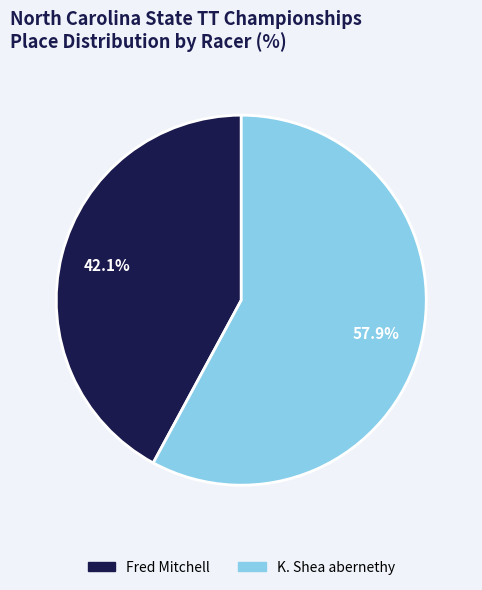

Approximately how many times larger is the value at Fred Mitchell compared to K. Shea abernethy?

0.7